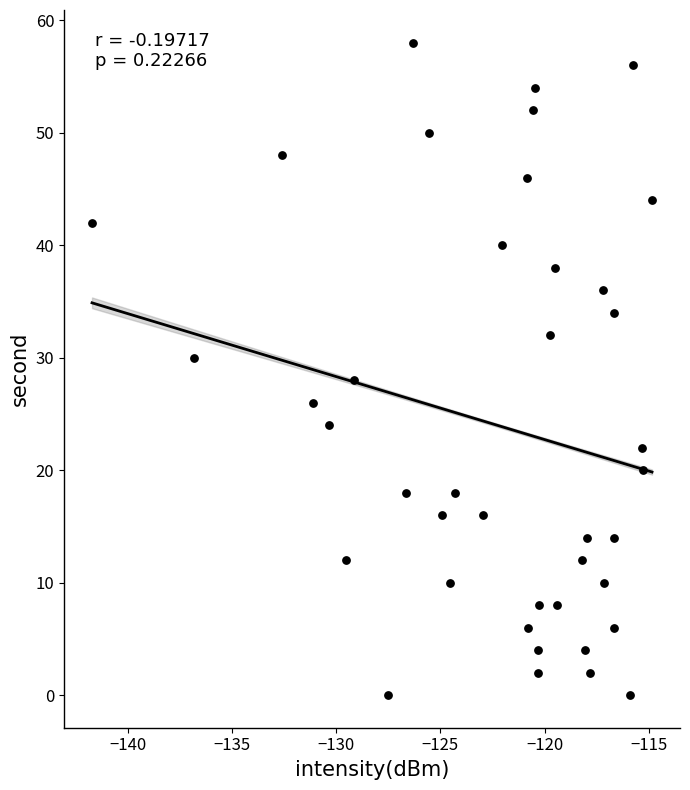

What is the range of Y values (max minus min)?

58